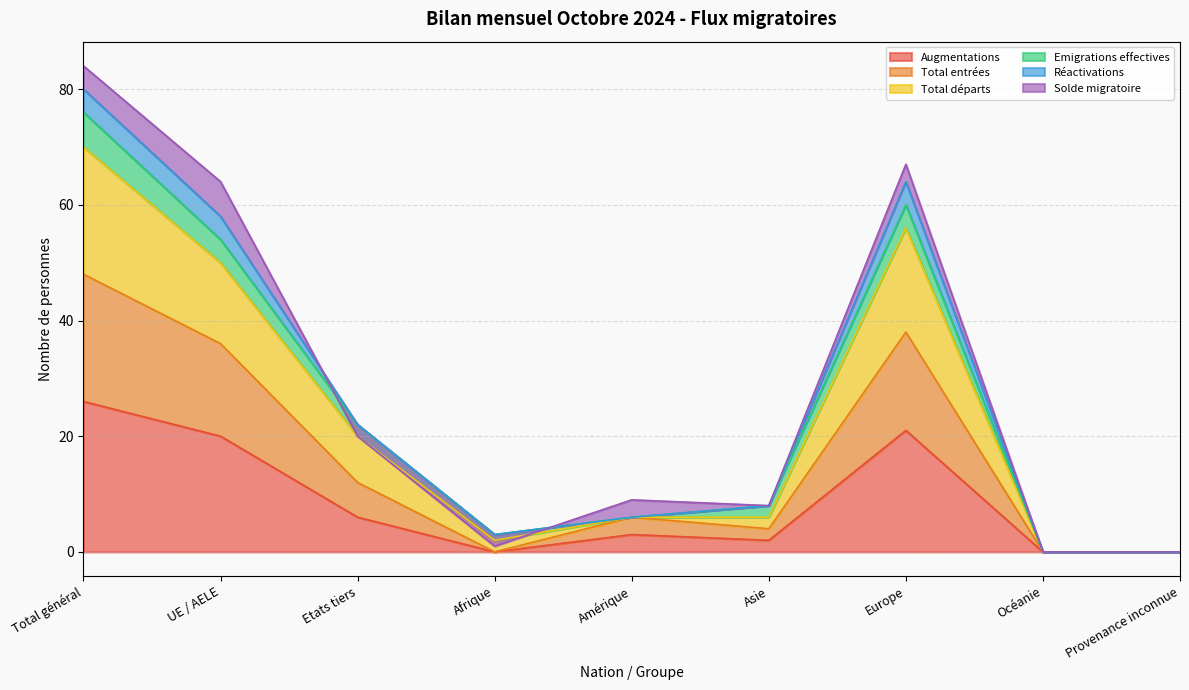

What is the difference between the maximum and minimum values in the Total entrées series?

48